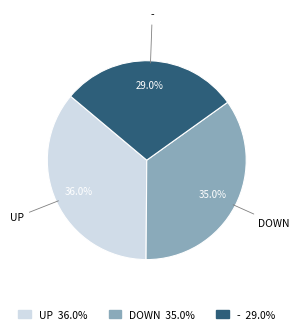

What is the ratio of the value at DOWN to the value at -?

1.2